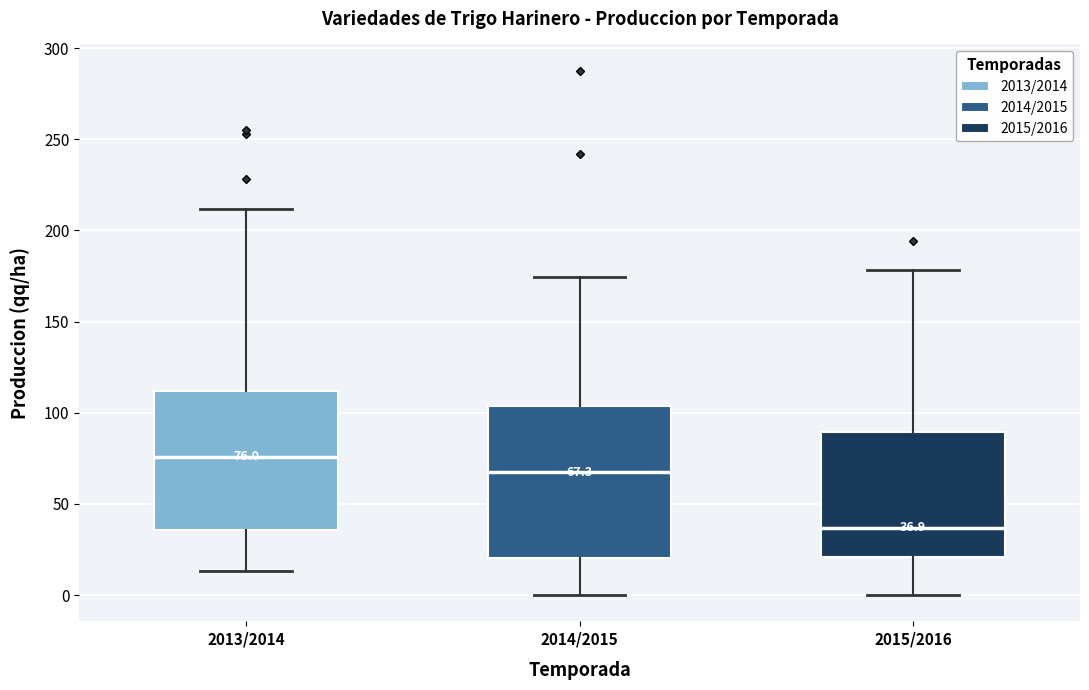

Which box is the tallest, from its lower edge to its upper edge?

2014/2015